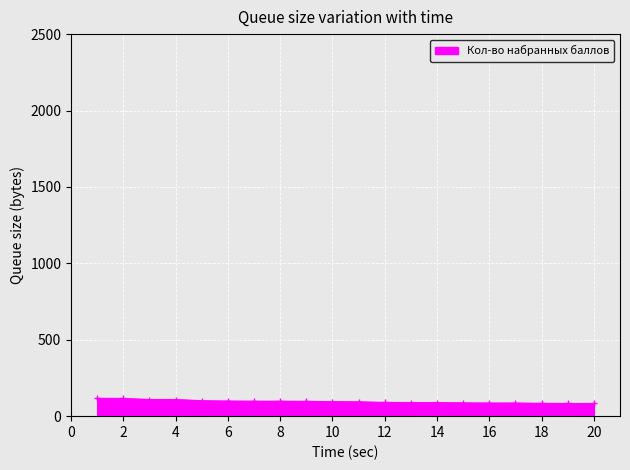

What is the value of the 3rd point from the left?

109